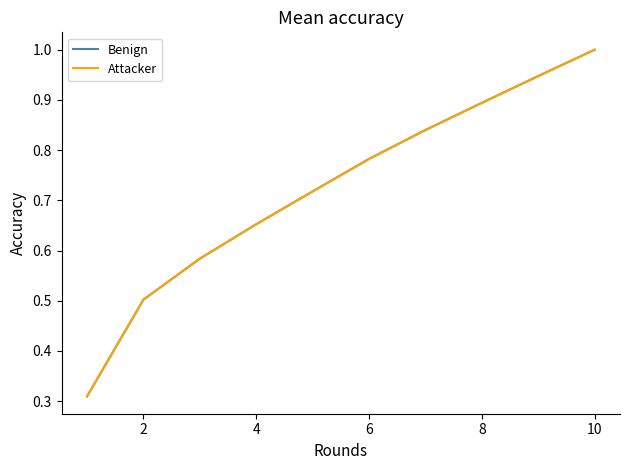

Which series has the largest range (max minus min)?

Benign